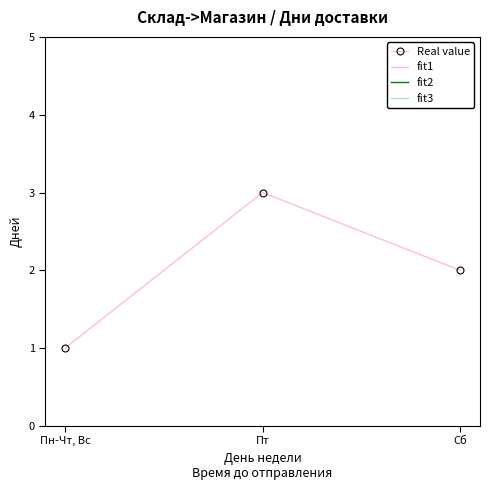

Read the value at Пт.

3